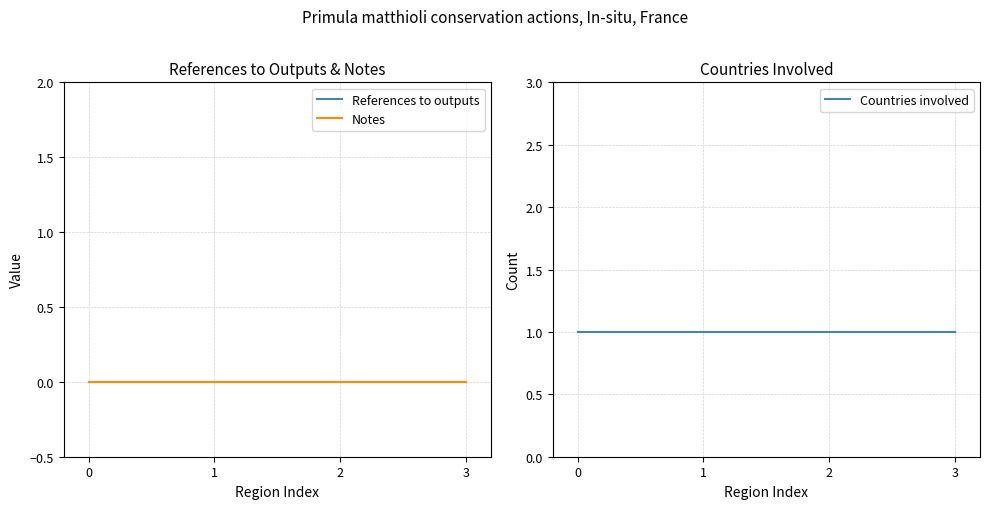

True or false: References to outputs has more than 1 interior local peaks.

False